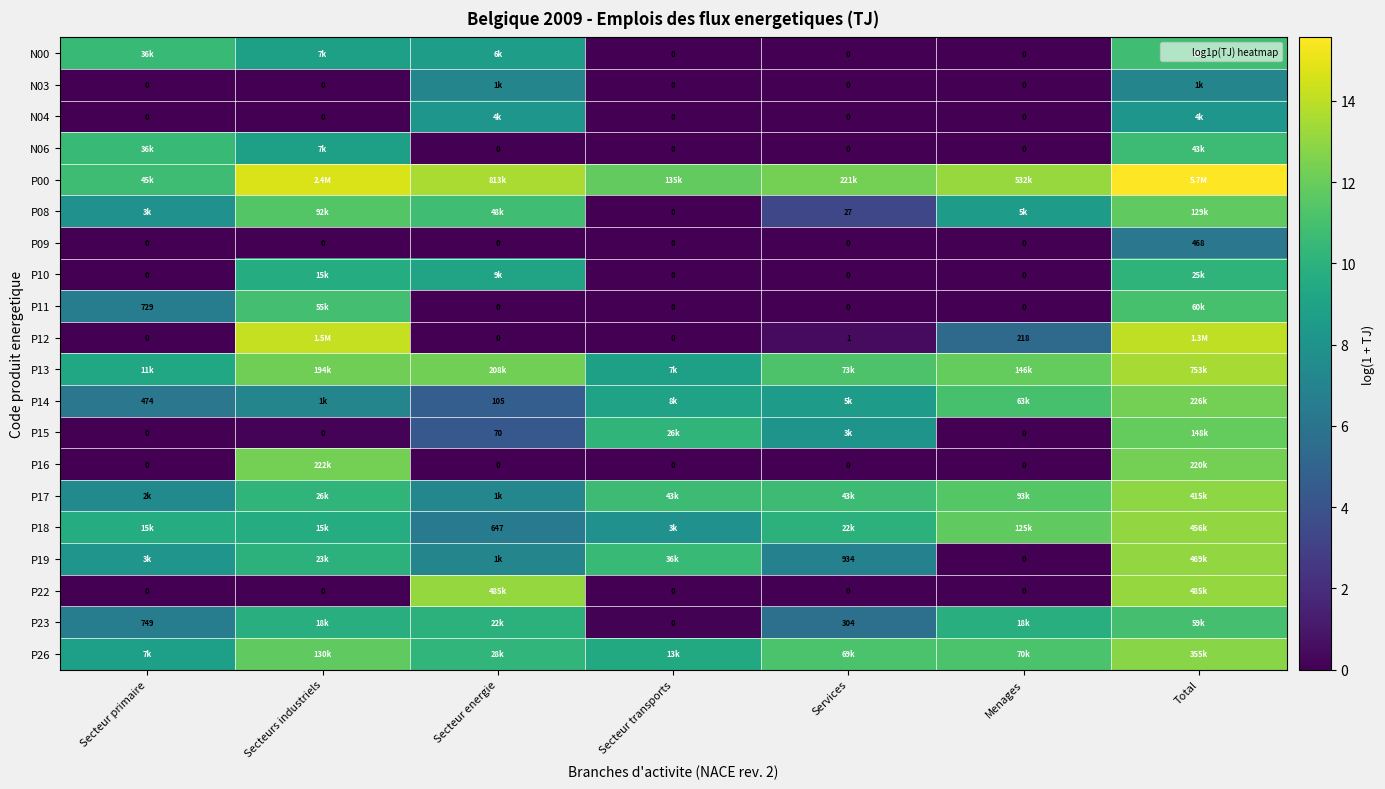

At which label is N00 closest to 5?

Secteur energie